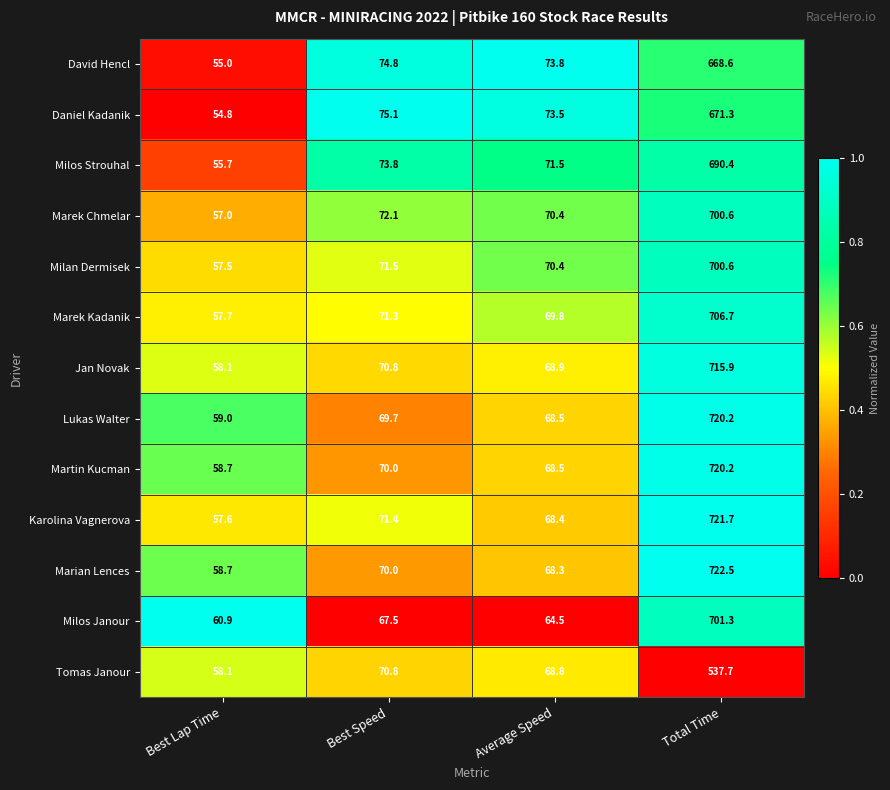

The Marian Lences series shows 19.8 at Best Lap Time. True or false?

False